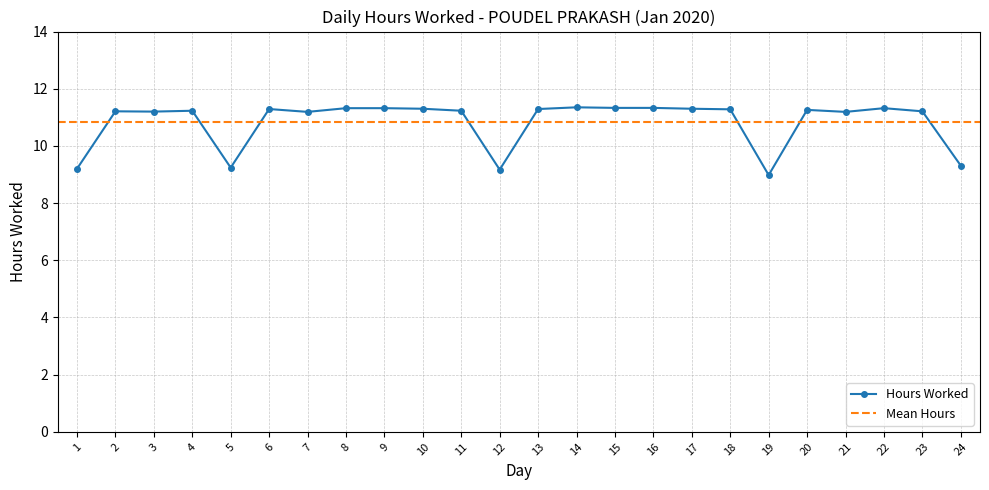

Which label corresponds to the smallest value in the chart?

19